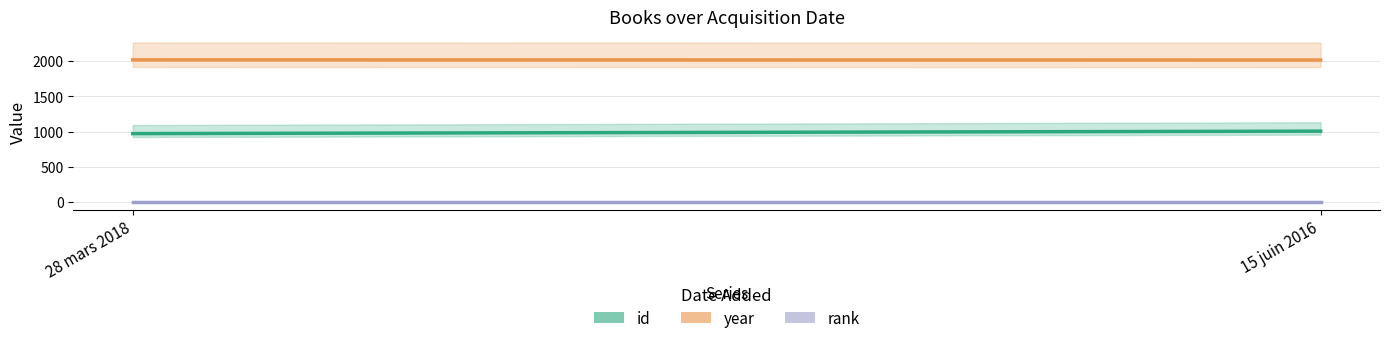

Which has a higher value, 15 juin 2016 or 28 mars 2018?

15 juin 2016